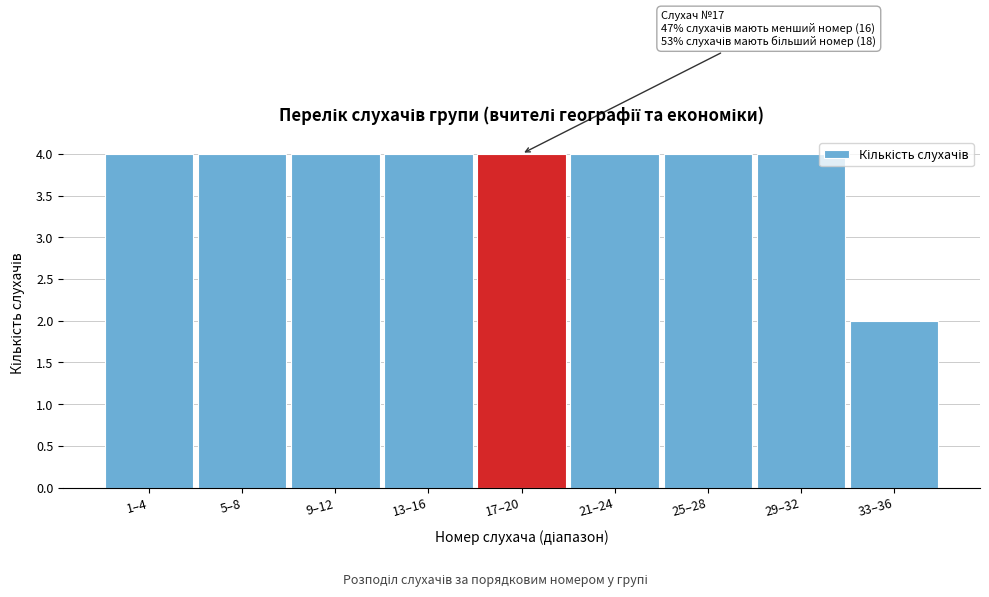

The chart shows a value of 1 at 1–4. True or false?

False